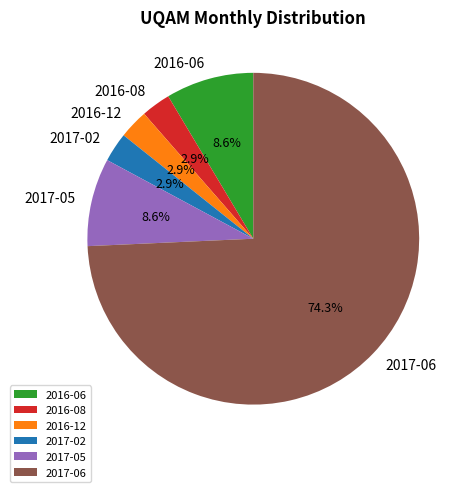

To the nearest percent, what percentage of the pie is 2017-02?

3%